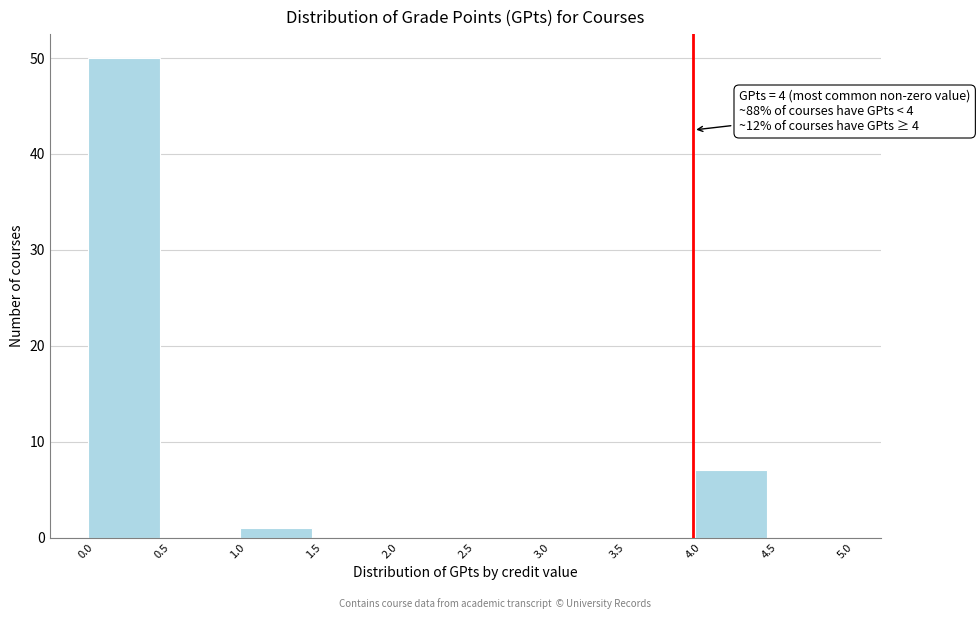

Over which range of the x-axis is the bar tallest?

0.0 to 0.5